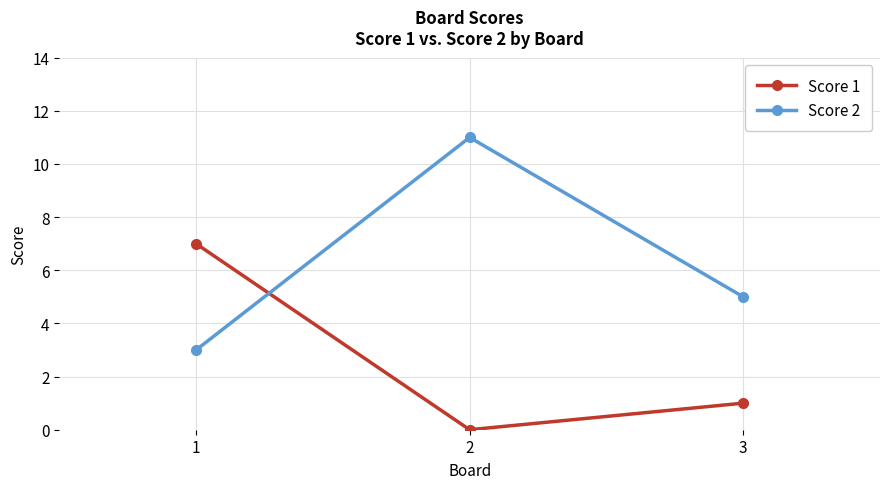

Rank the series by their average value, from lowest to highest.

Score 1, Score 2